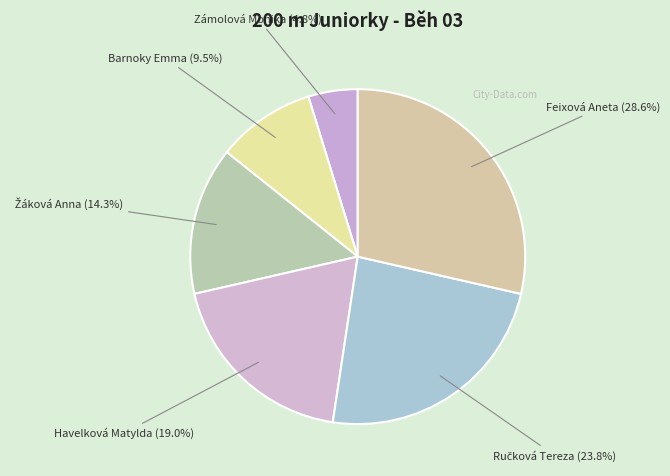

How many slices are in this pie chart?

6